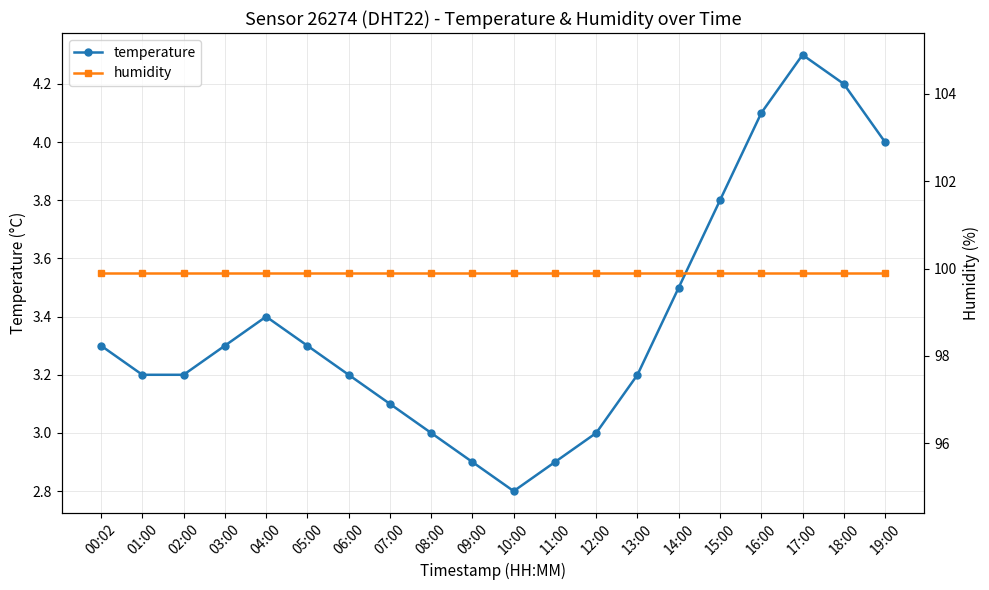

Where is the first local minimum for temperature?

10:00